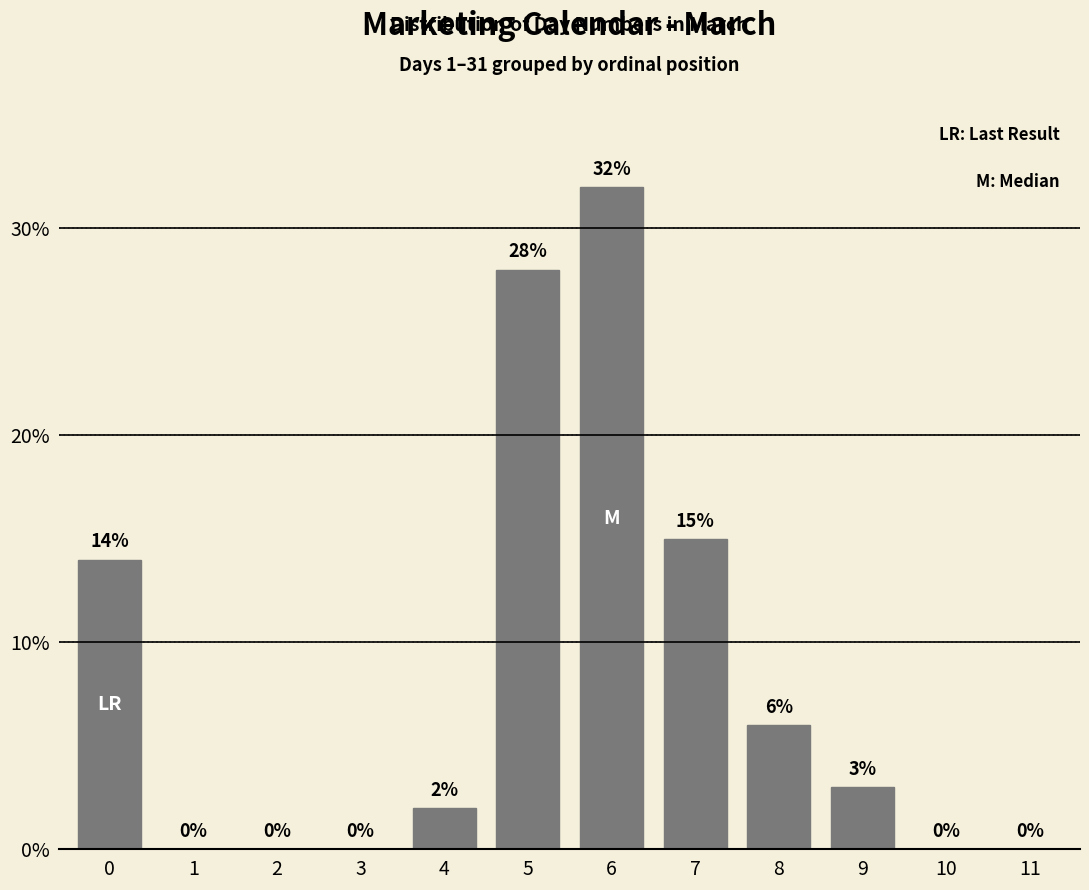

Reading left to right, transcribe all the data shown in this chart.

0=14	1=0	2=0	3=0	4=2	5=28	6=32	7=15	8=6	9=3	10=0	11=0